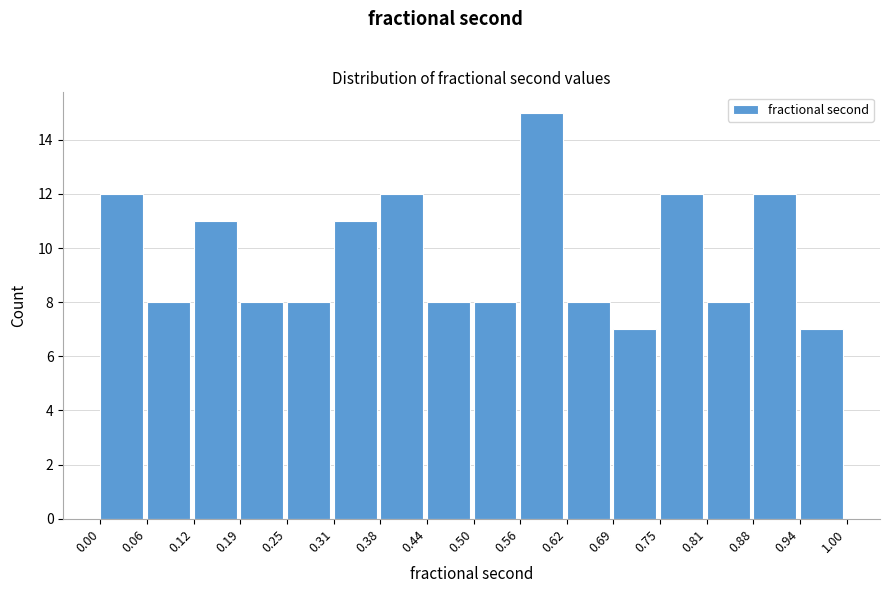

Which range on the x-axis has the tallest bar?

0.56 to 0.62